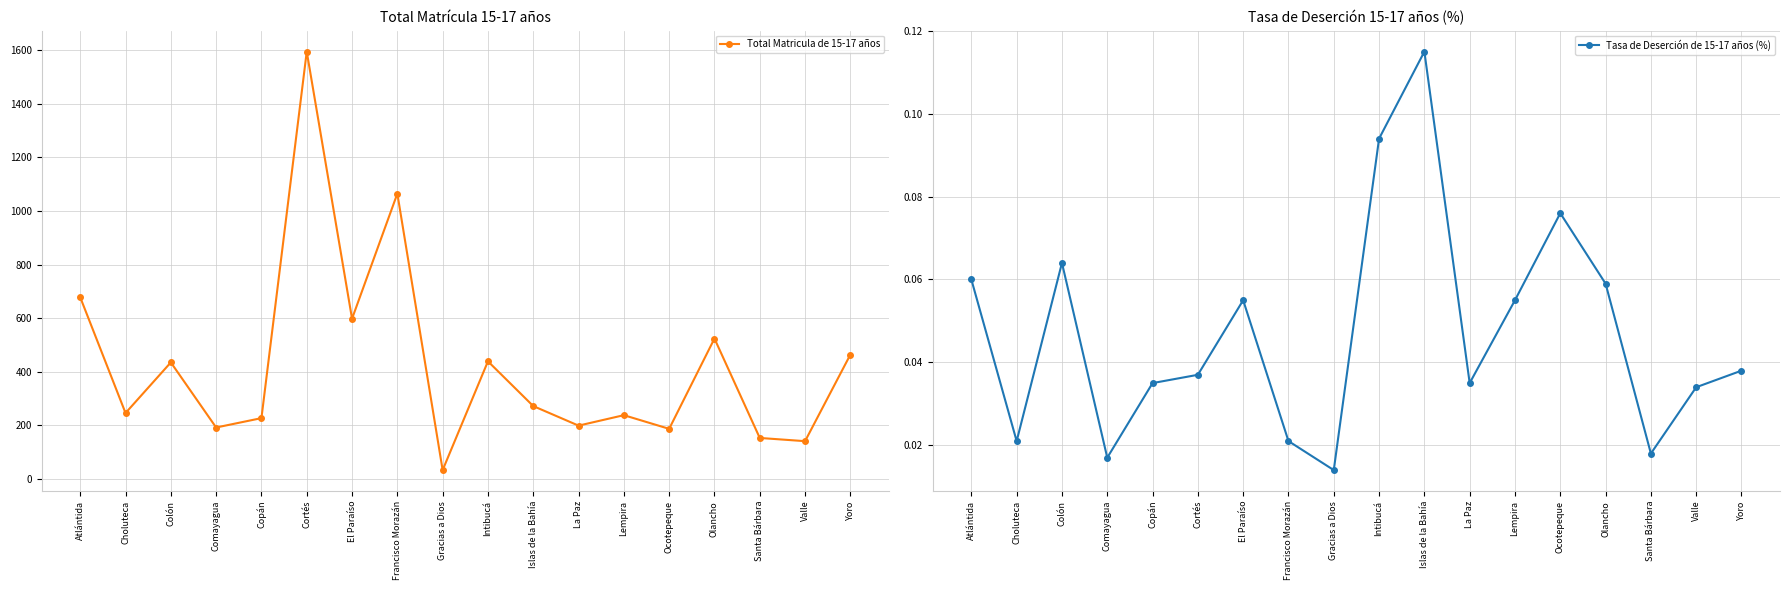

Which series has the widest spread of values?

Total Matricula de 15-17 años